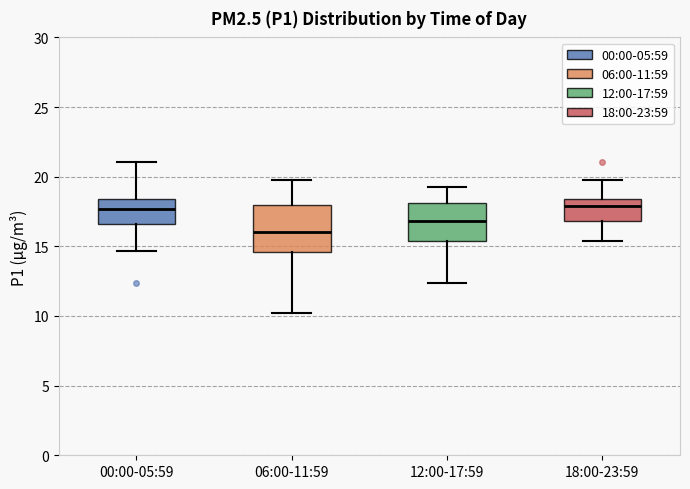

Which box is the tallest, from its lower edge to its upper edge?

06:00-11:59